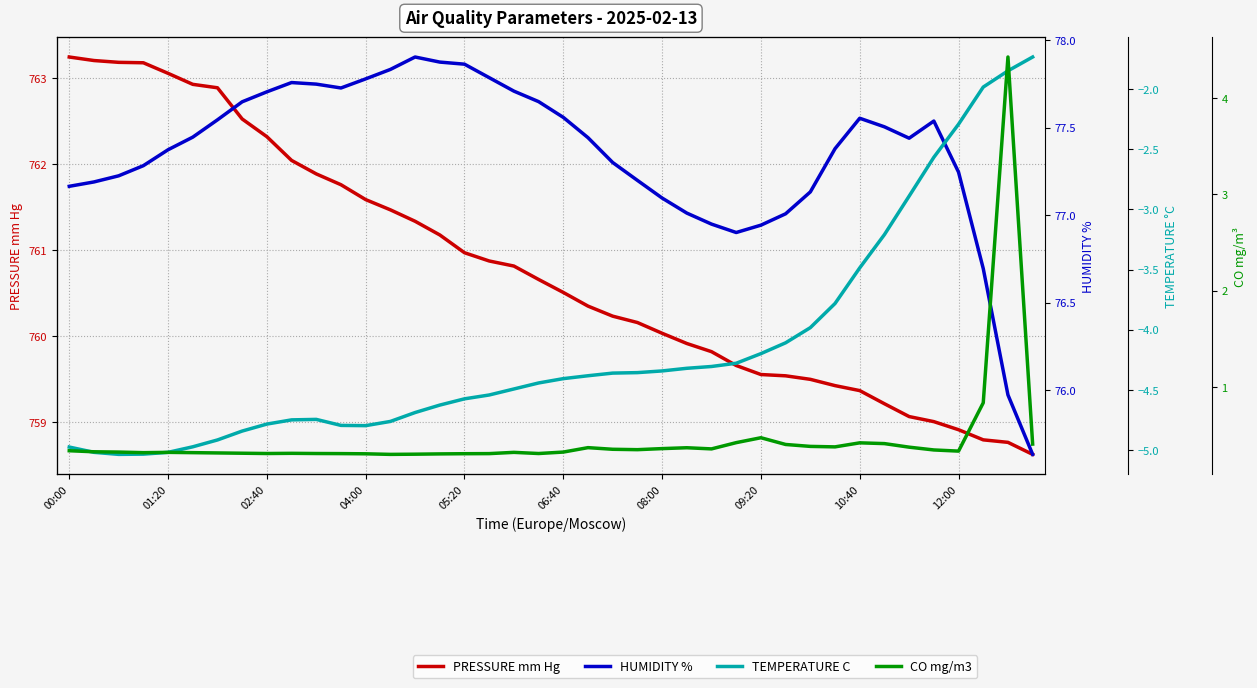

List the labels in order of PRESSURE mm Hg value, smallest first.

39, 38, 37, 36, 35, 34, 33, 32, 31, 30, 29, 28, 27, 26, 25, 24, 23, 22, 21, 20, 19, 18, 17, 16, 15, 14, 13, 12, 11, 10, 12:00, 10:40, 09:20, 08:00, 06:40, 05:20, 04:00, 02:40, 01:20, 00:00